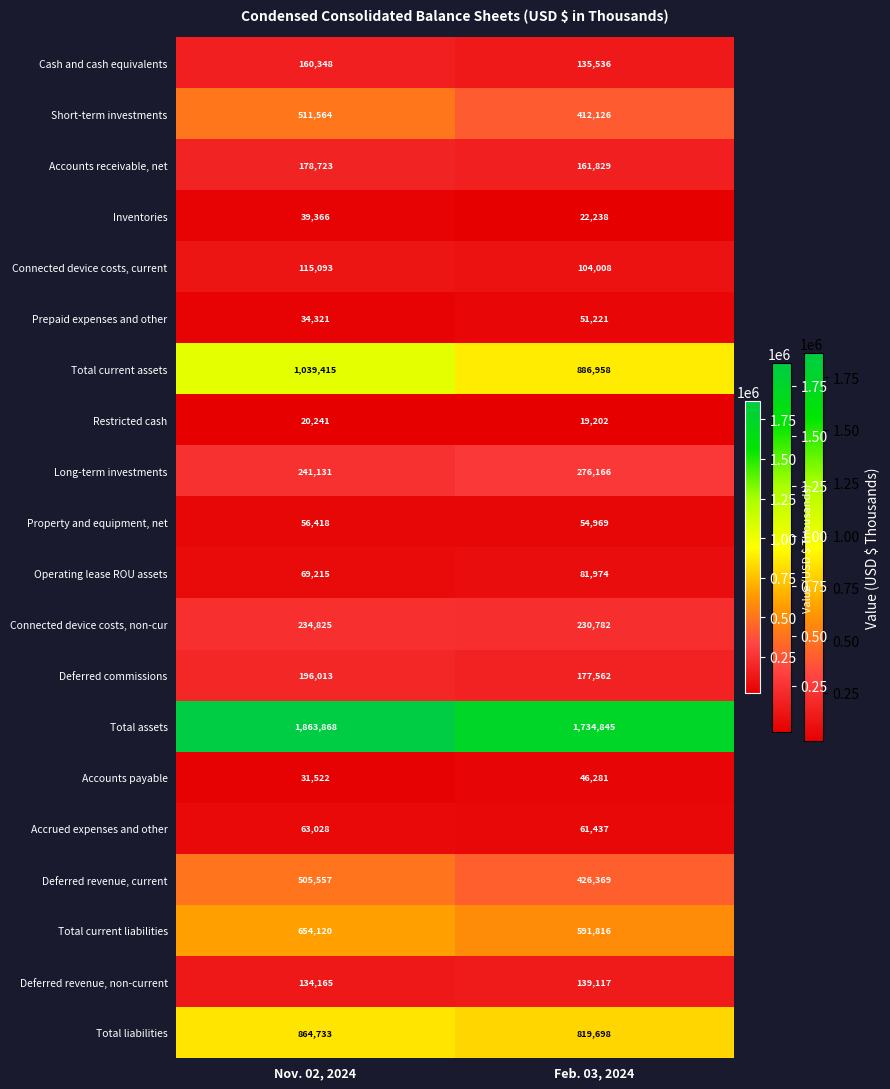

What is the total value across all series at Nov. 02, 2024?

7013666